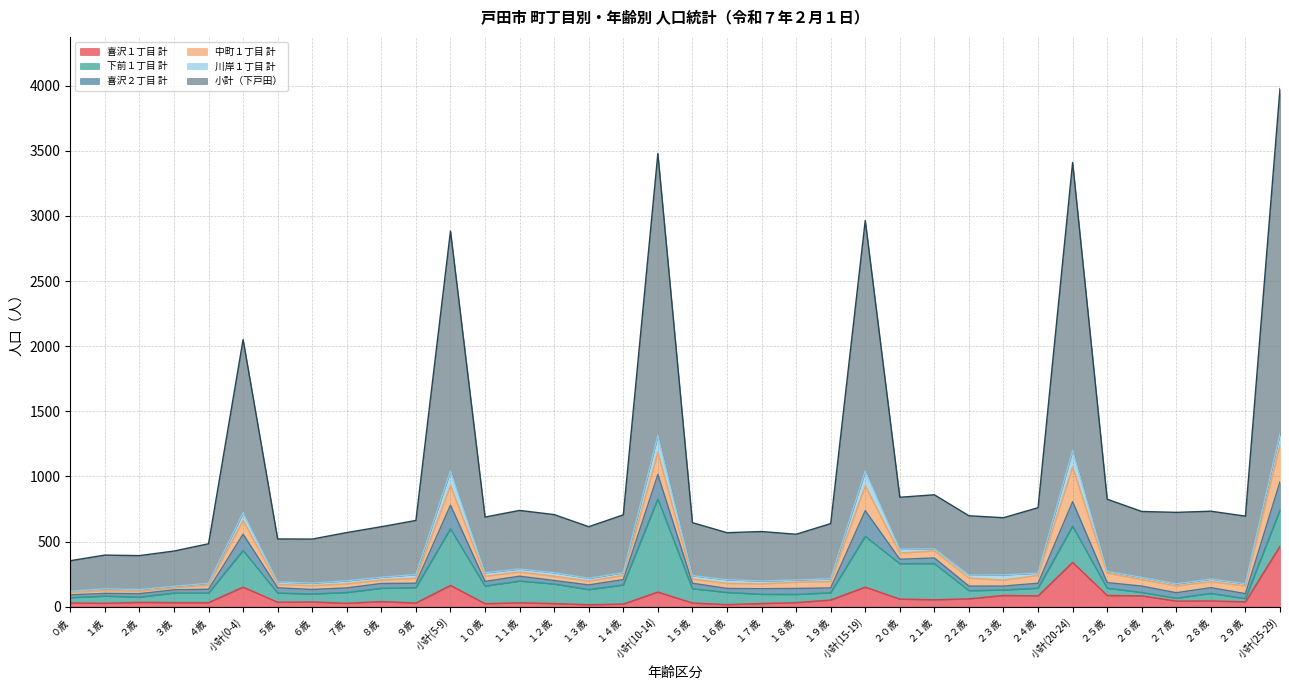

Which series has the largest range (max minus min)?

小計（下戸田）